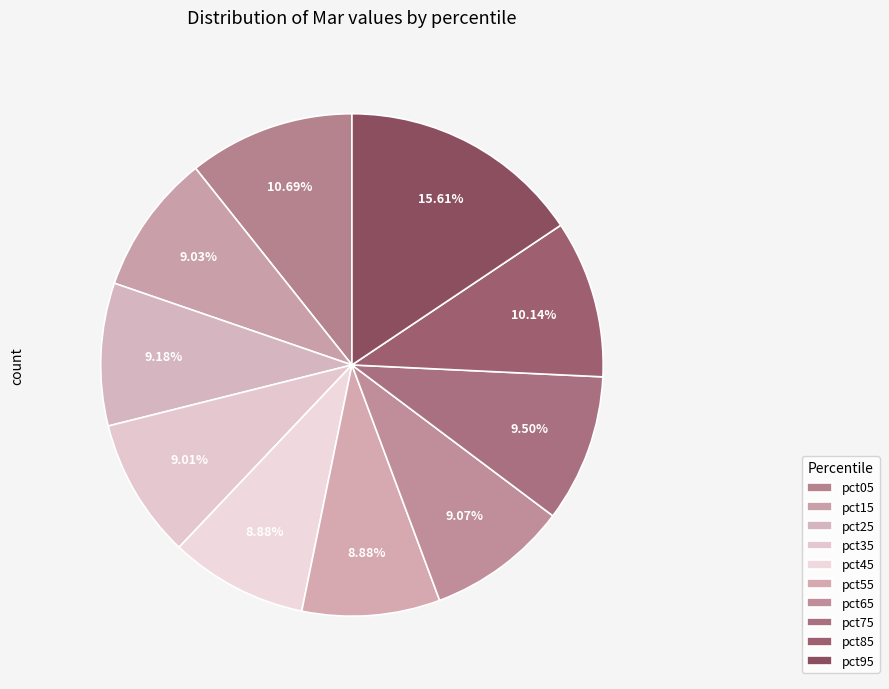

Rank the categories by value from highest to lowest.

pct95, pct05, pct85, pct75, pct25, pct65, pct15, pct35, pct55, pct45